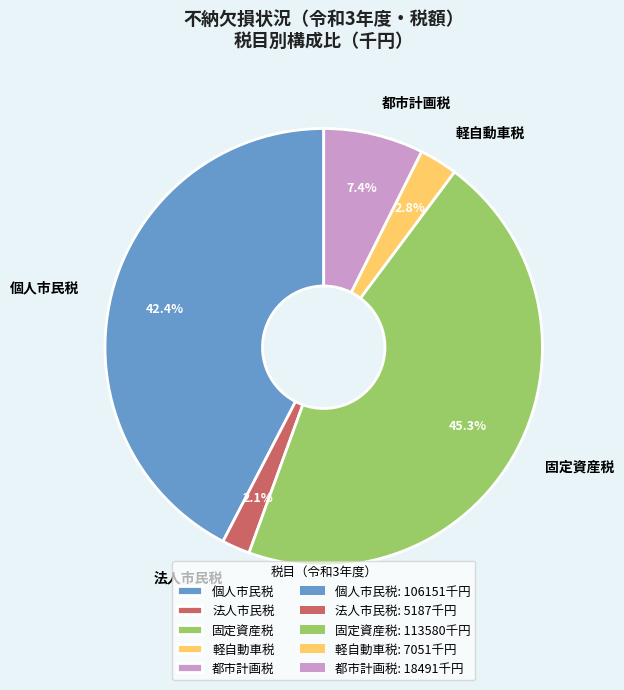

Rank the categories by value from lowest to highest.

法人市民税, 軽自動車税, 都市計画税, 個人市民税, 固定資産税